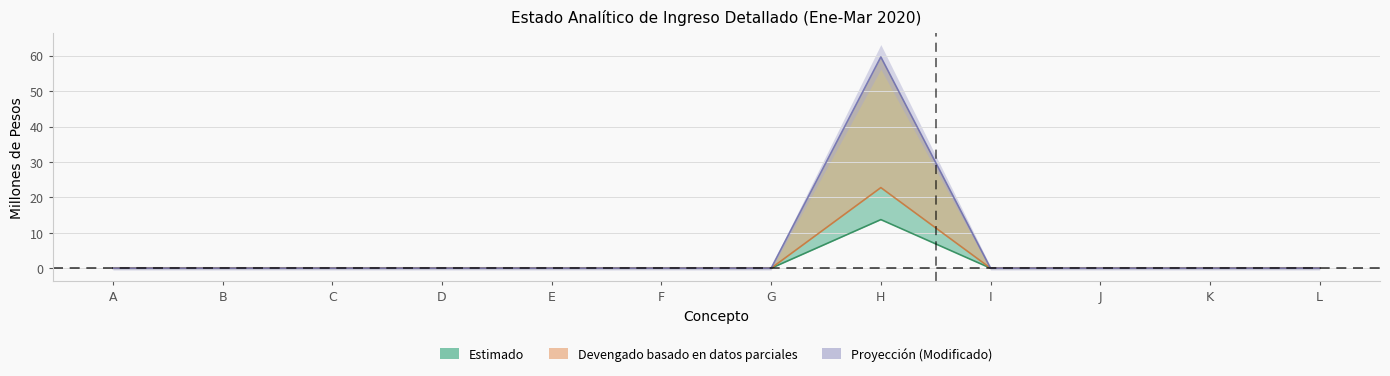

The Estimado series shows -5.8 at K. True or false?

False